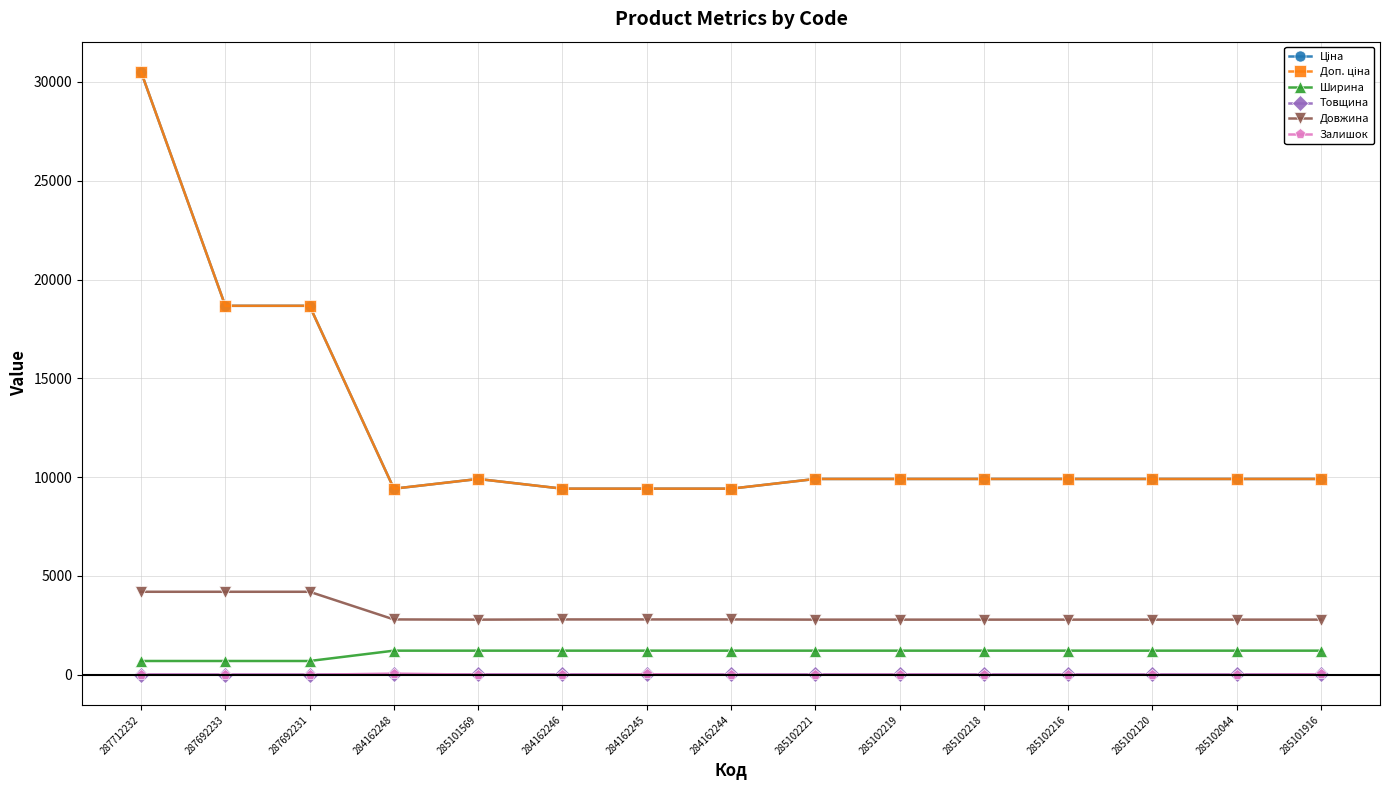

What is the value of the Ціна point at the 14th from the left?

9908.5